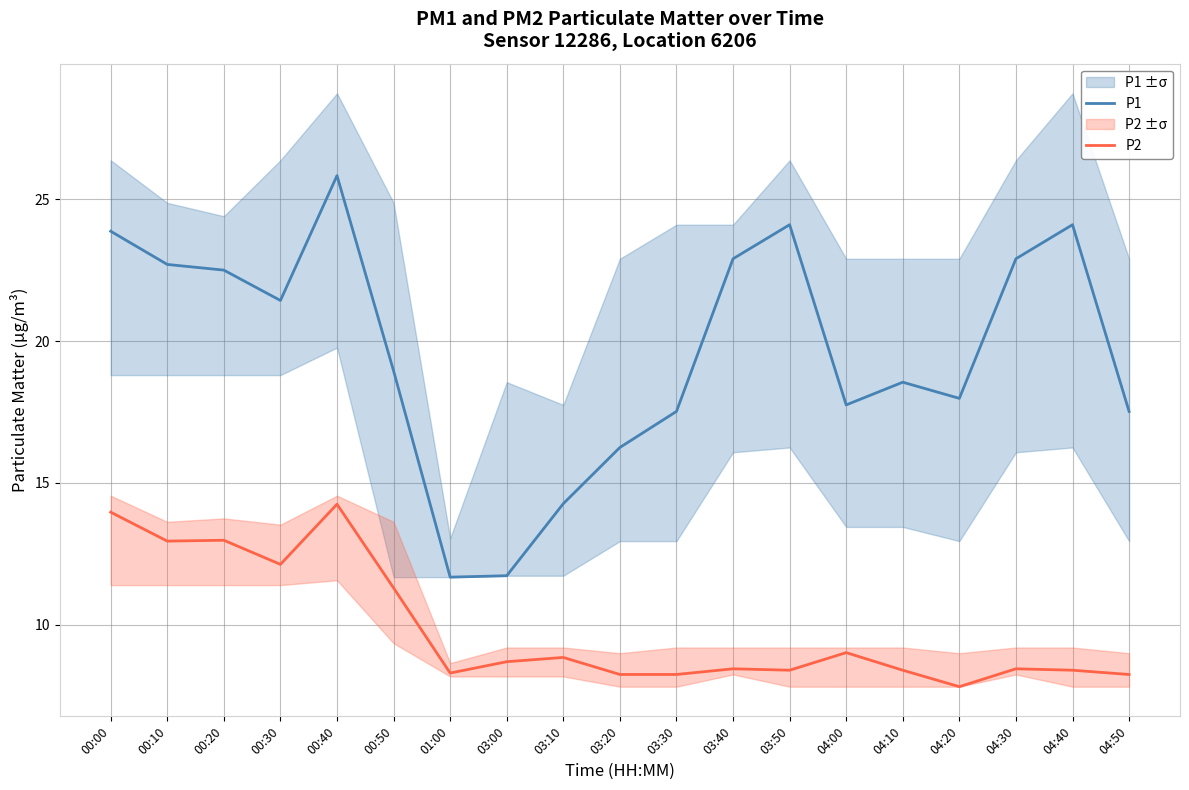

Where does the P2 series first go above 8?

00:00